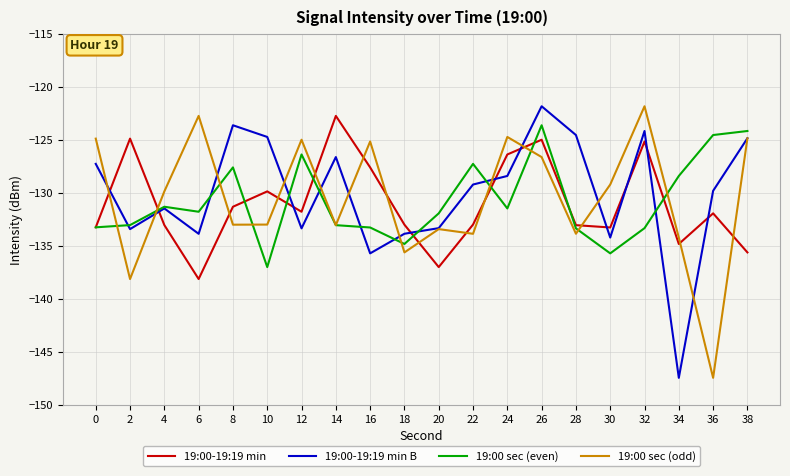

At which category is the sum across all series the highest?

26